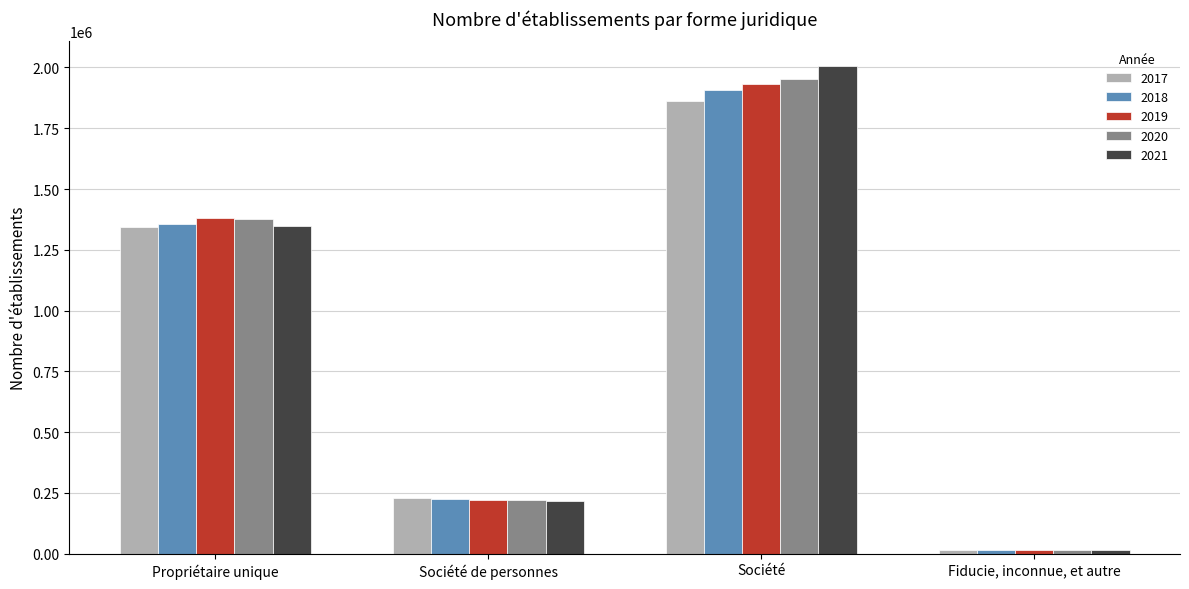

What position from the left is Société?

3